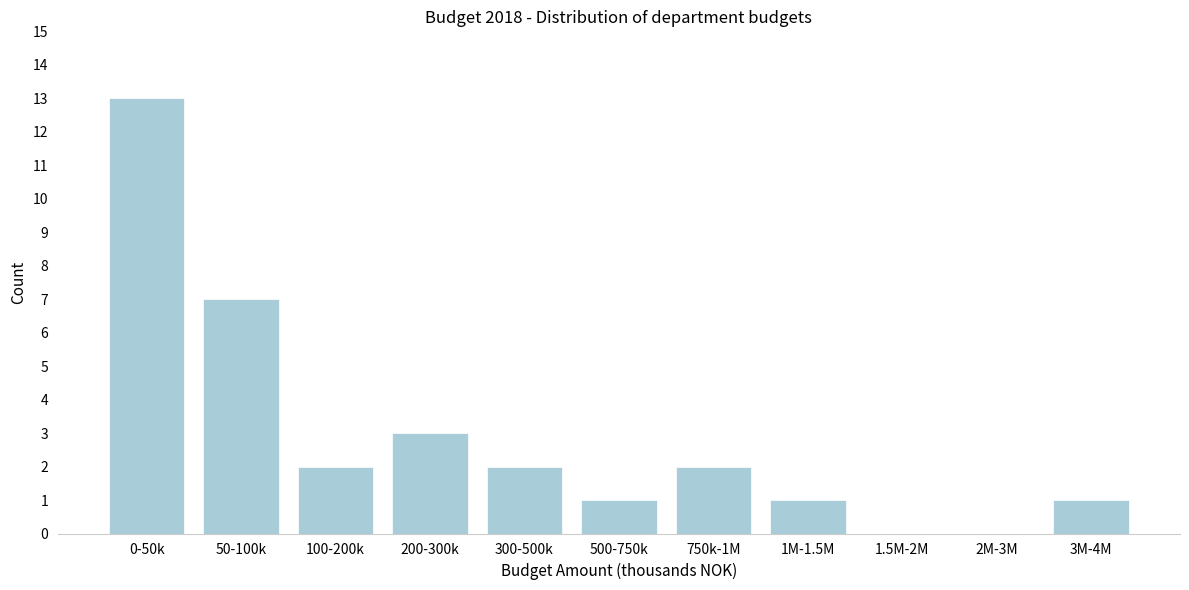

Reading left to right, transcribe all the data shown in this chart.

0-50k=13	50-100k=7	100-200k=2	200-300k=3	300-500k=2	500-750k=1	750k-1M=2	1M-1.5M=1	1.5M-2M=0	2M-3M=0	3M-4M=1